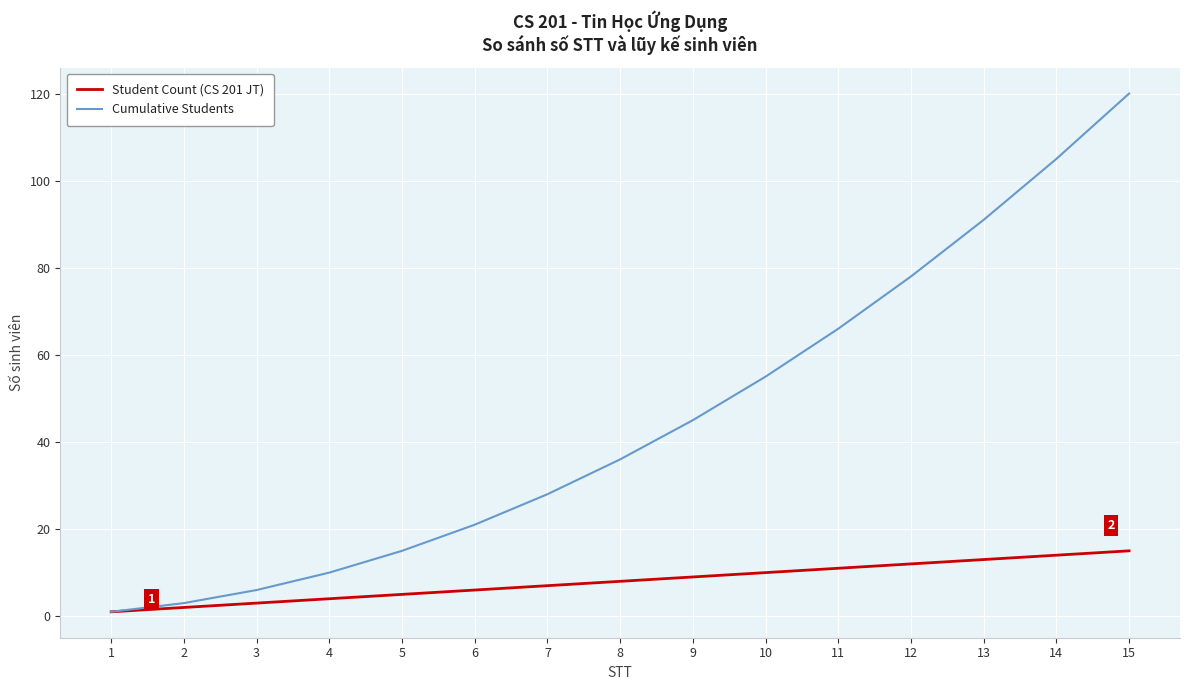

What is the greatest value displayed?

120